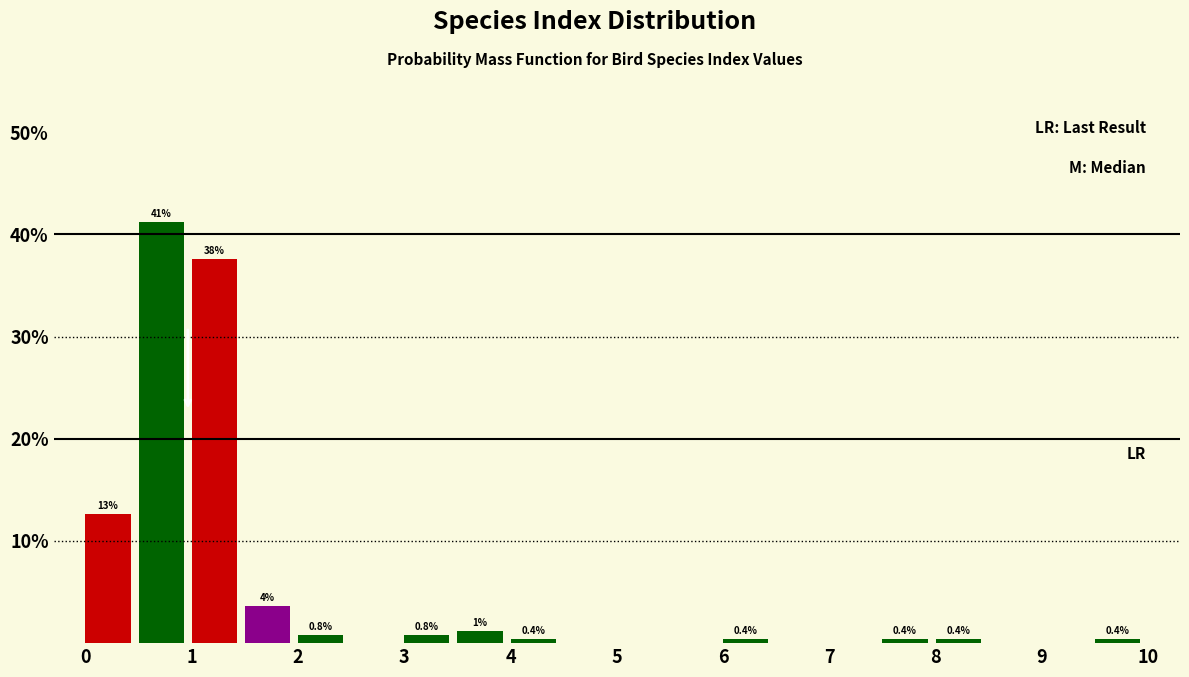

Which range on the x-axis has the tallest bar?

0.5 to 1.0